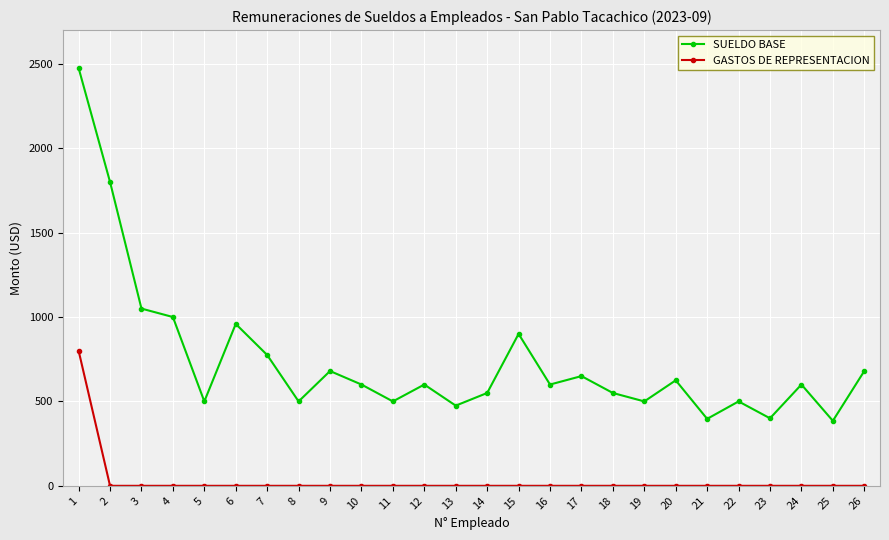

Rank the series by their maximum value, from lowest to highest.

GASTOS DE REPRESENTACION, SUELDO BASE